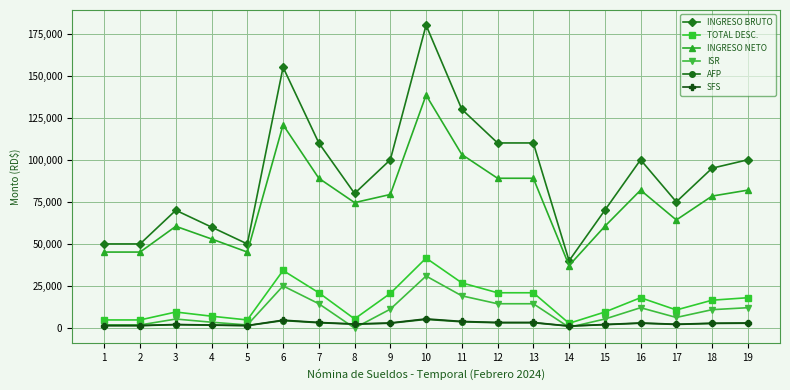

Read the AFP value at 3.

2009.0